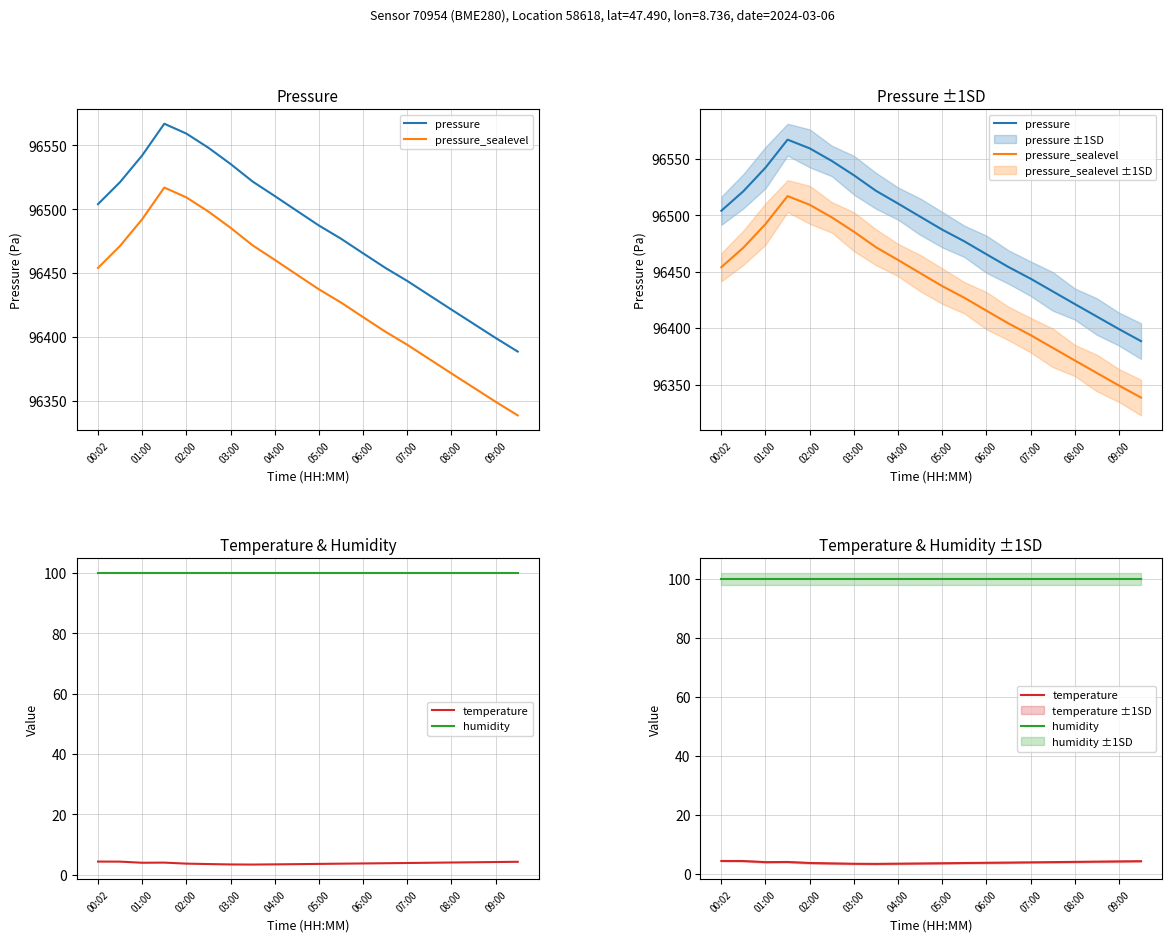

Is it true that pressure_sealevel equals 170043.2 at 17?

False